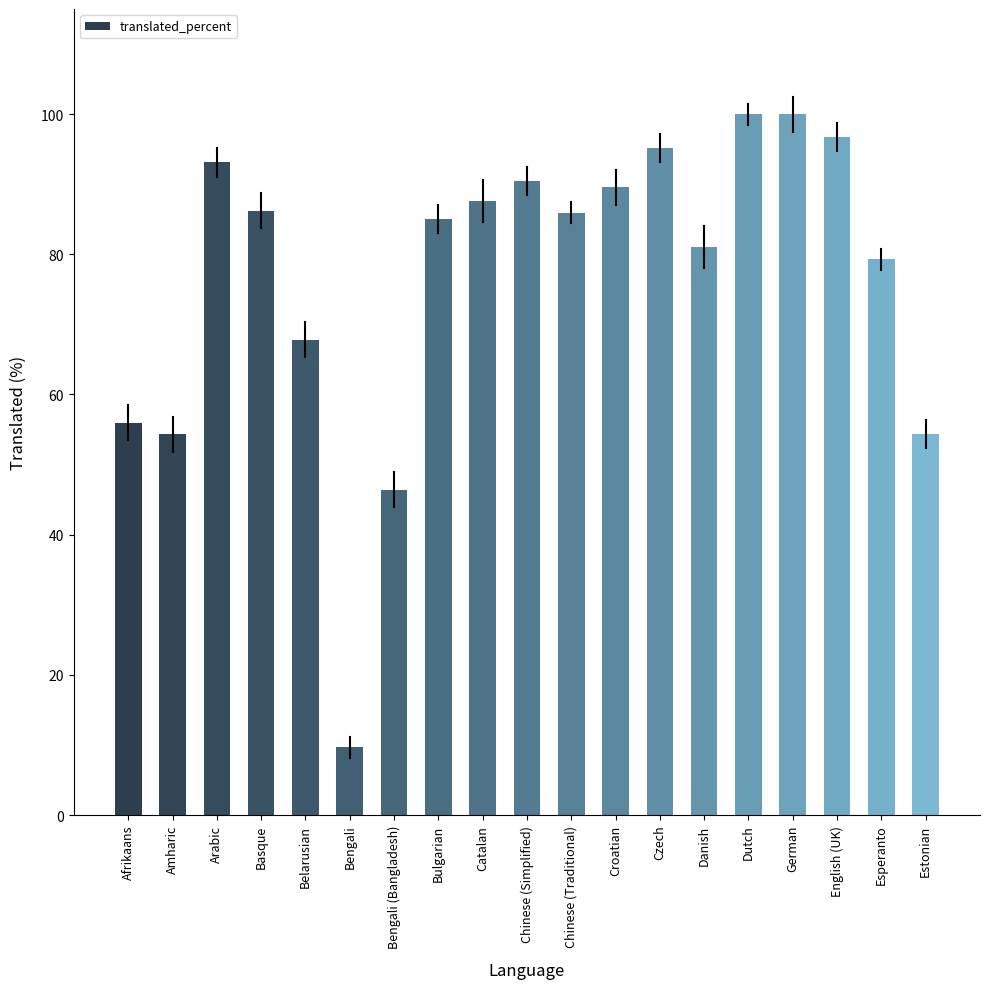

What is the sum of the values at Chinese (Traditional) and Afrikaans?

141.9